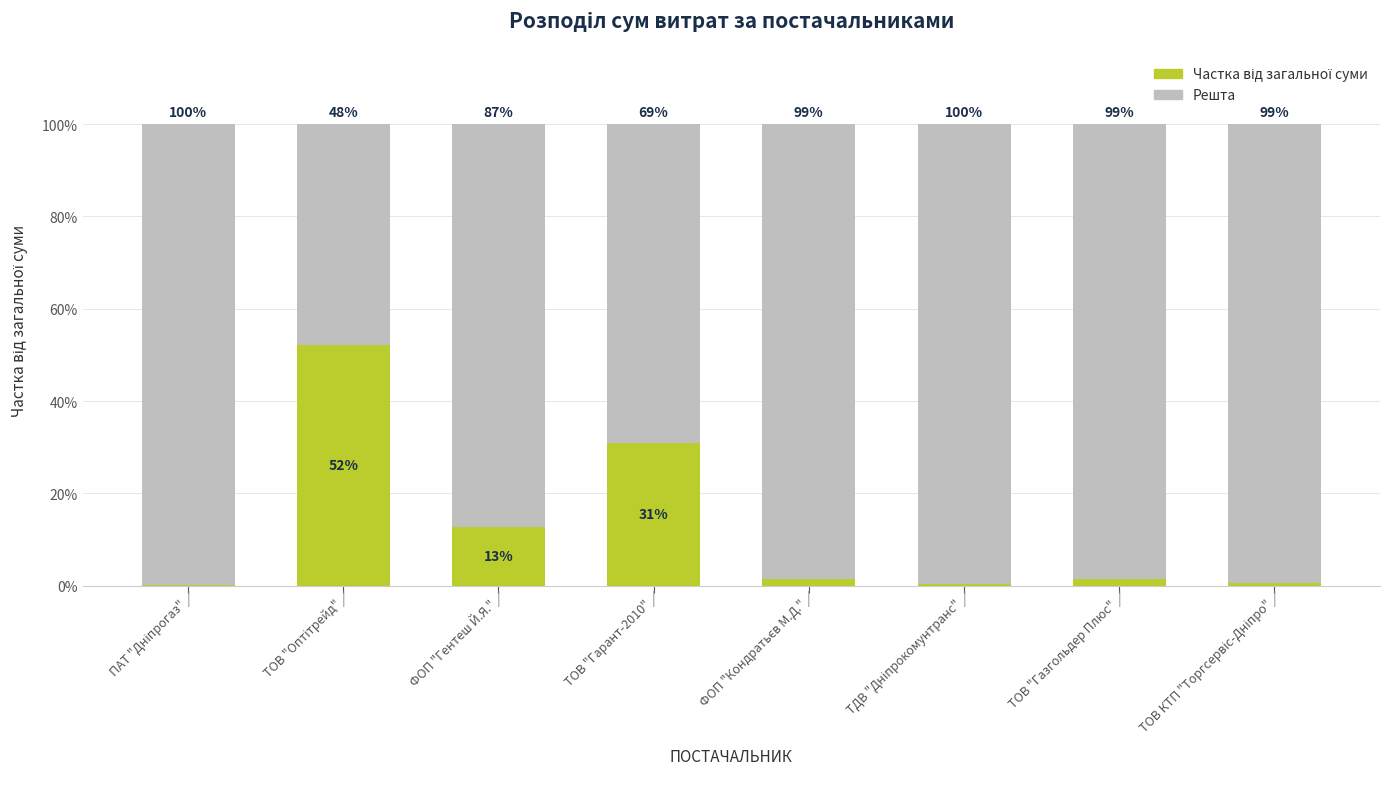

What is the total value across all series at ТОВ "Газгольдер Плюс"?

100.0